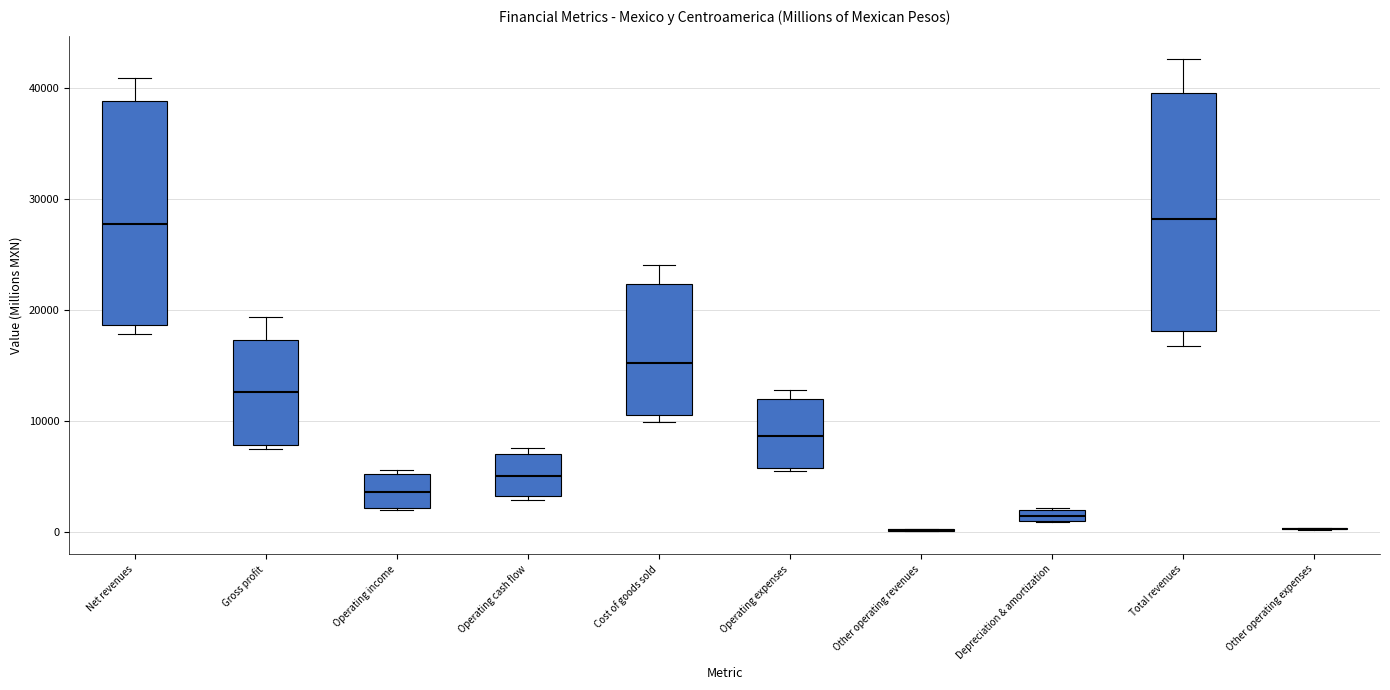

Comparing the boxes themselves (not the whiskers), which one is the tallest?

Total revenues